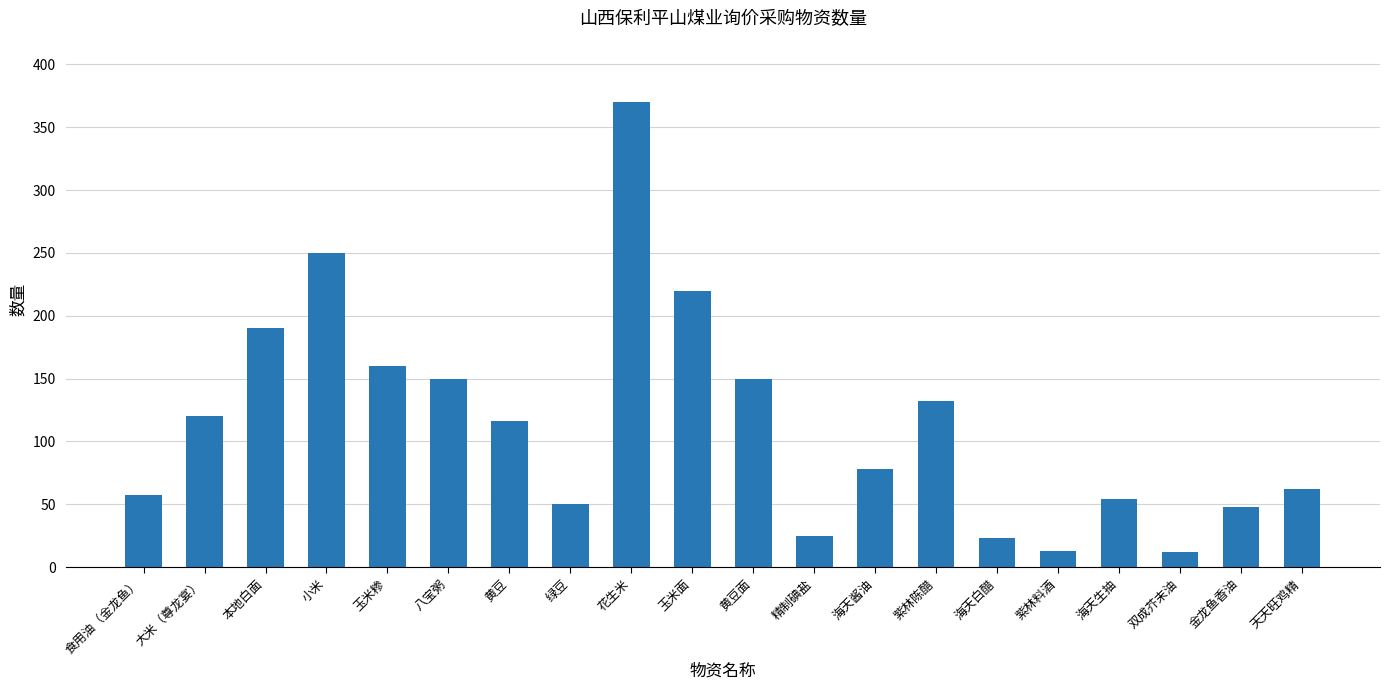

What is the value of the 20th bar from the left?

62.0